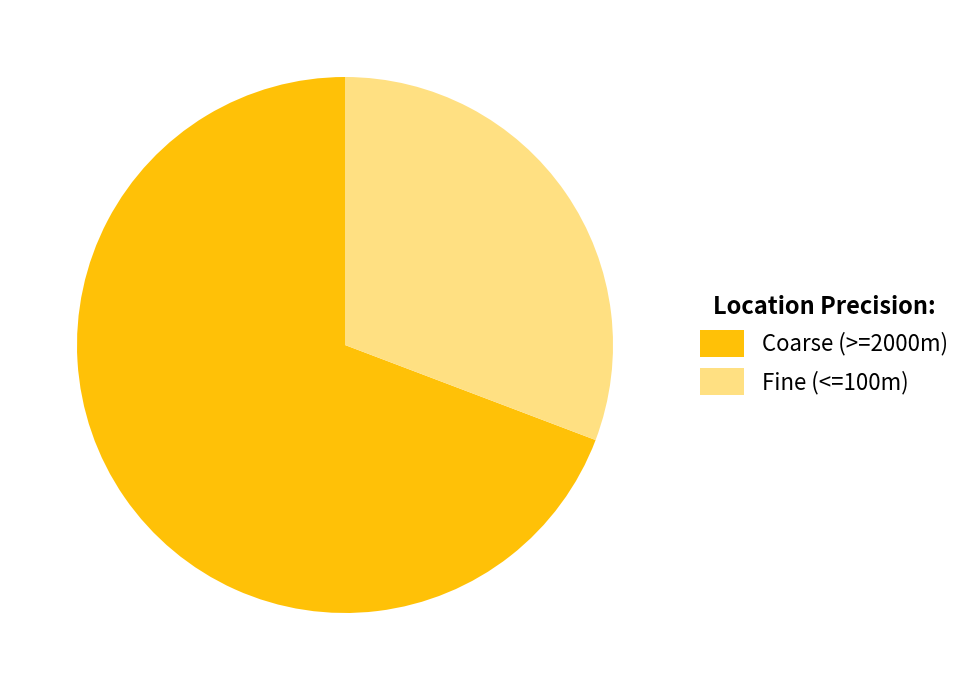

The Fine (<=100m) slice represents 17% of the pie. True or false?

False